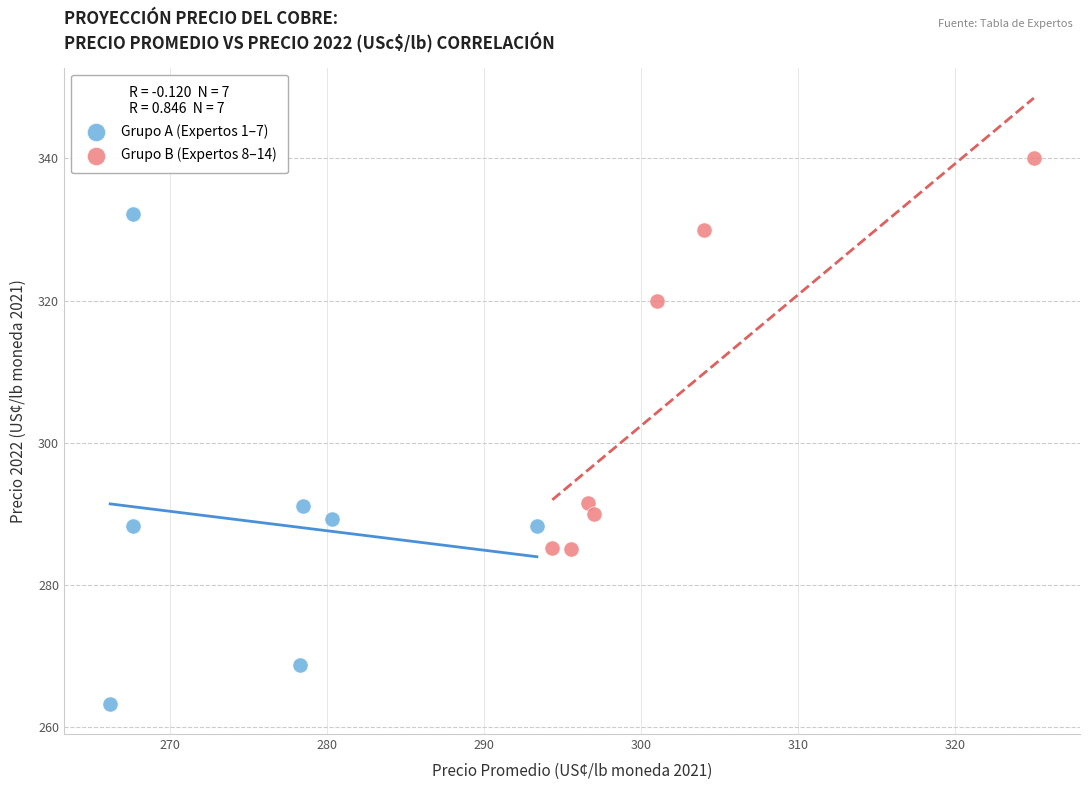

Which series has the widest spread of Y values?

Grupo A (Expertos 1–7)